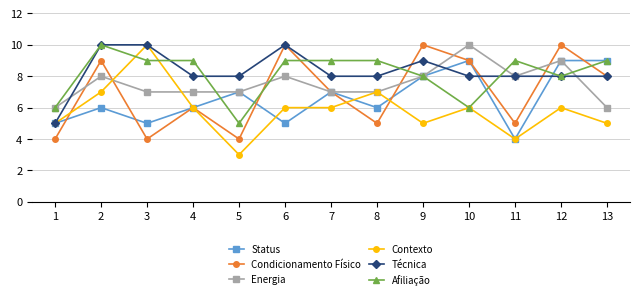

Reading right to left, list all the values displayed in this chart.

Status: 9	9	4	9	8	6	7	5	7	6	5	6	5
Condicionamento Físico: 8	10	5	9	10	5	7	10	4	6	4	9	4
Energia: 6	9	8	10	8	7	7	8	7	7	7	8	6
Contexto: 5	6	4	6	5	7	6	6	3	6	10	7	5
Técnica: 8	8	8	8	9	8	8	10	8	8	10	10	5
Afiliação: 9	8	9	6	8	9	9	9	5	9	9	10	6